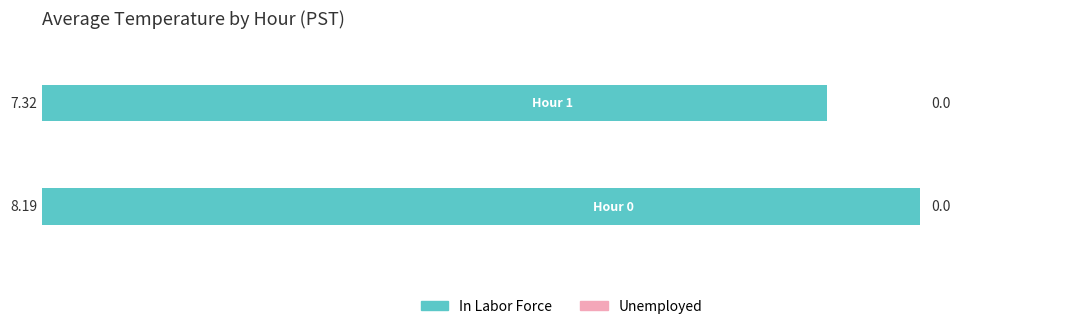

What is the sum of all values?

15.5